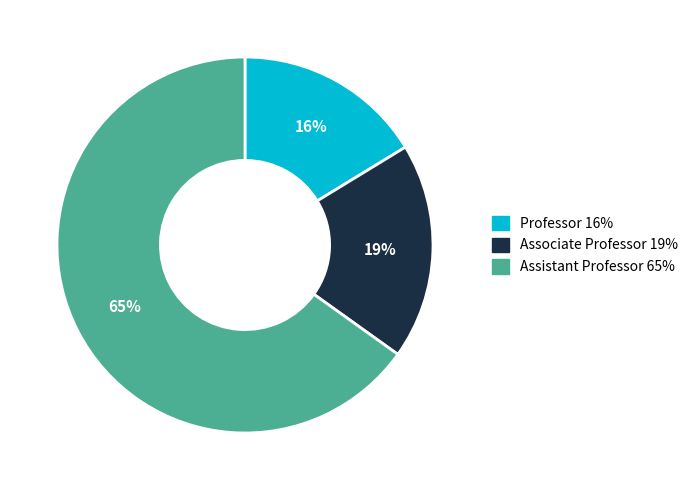

Count the number of slices in the pie.

3